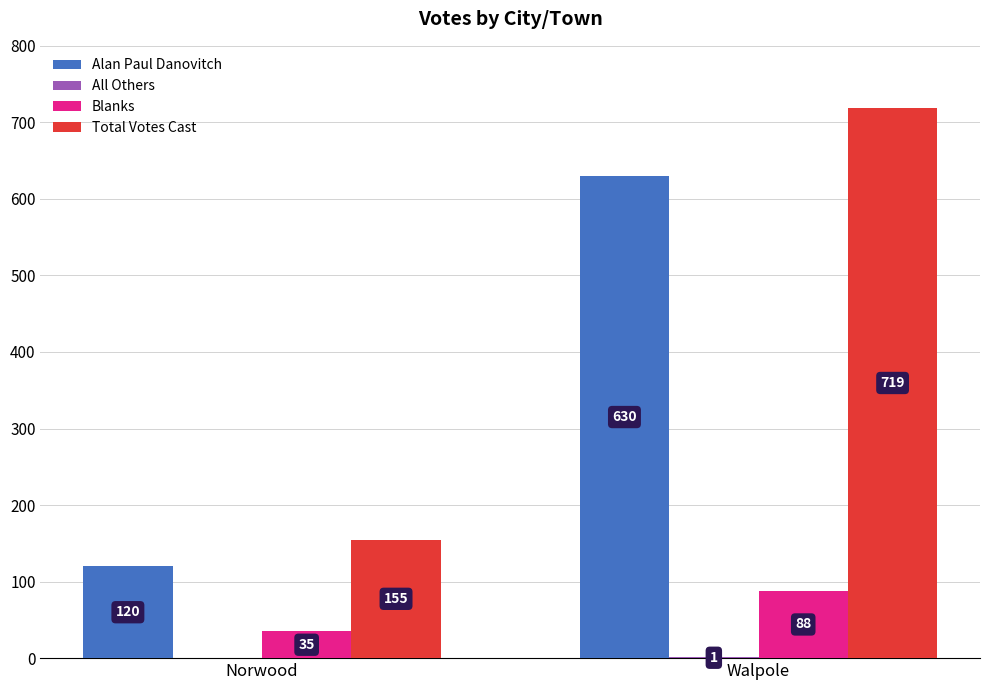

What is the approximate value of Total Votes Cast at Norwood, to the nearest 100?

200